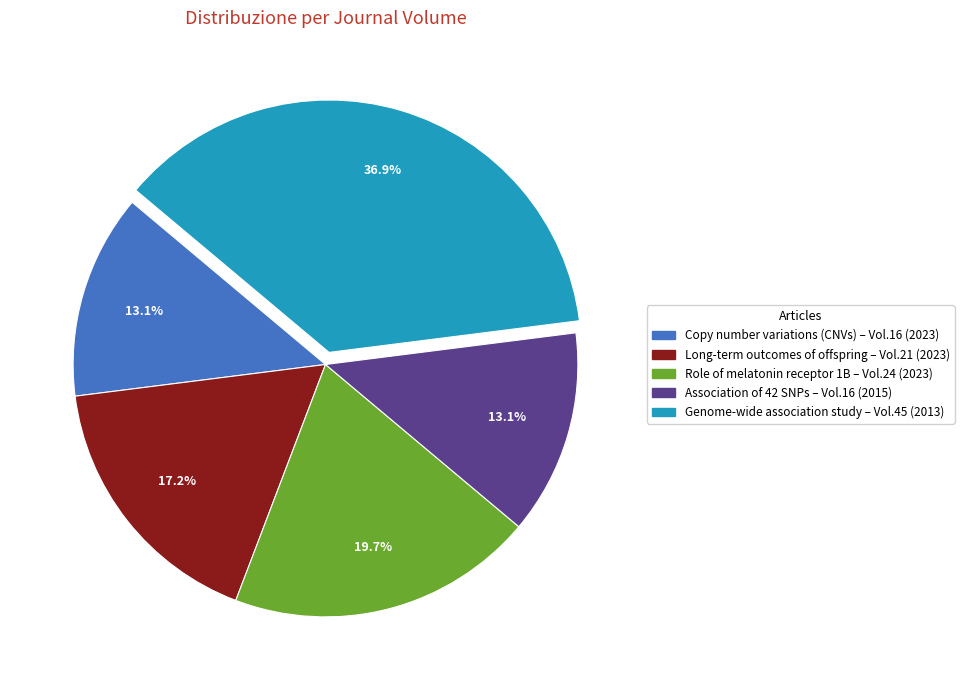

Does any single category account for the majority?

No